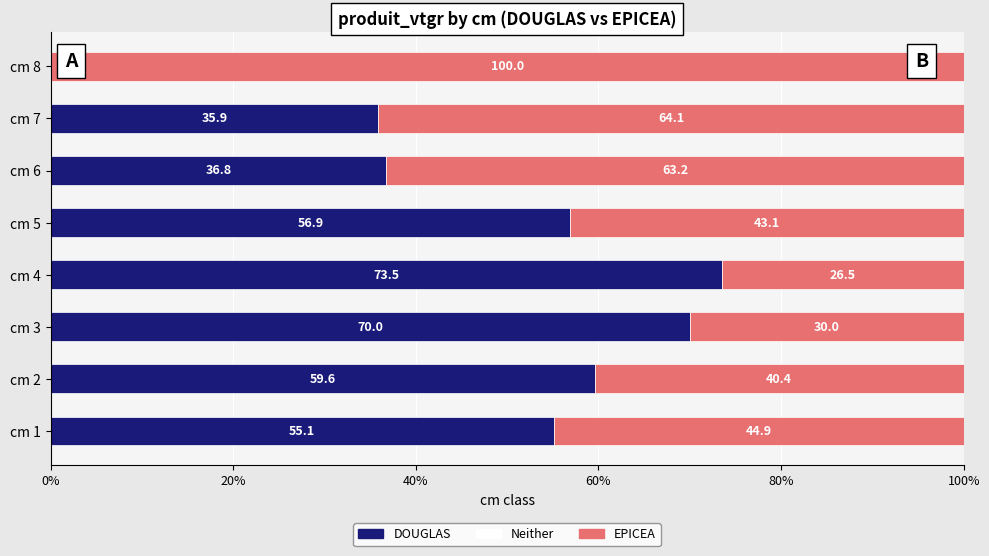

Count the number of data series in this chart.

2